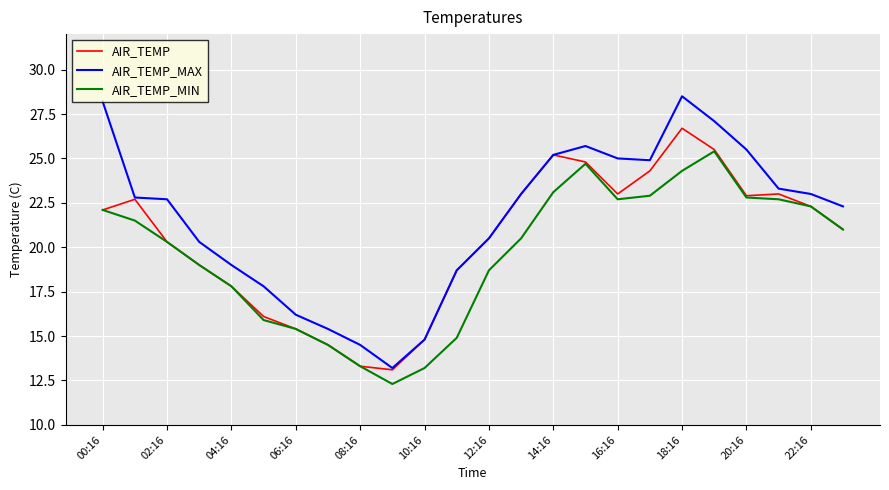

How many categories are shown in the chart?

24